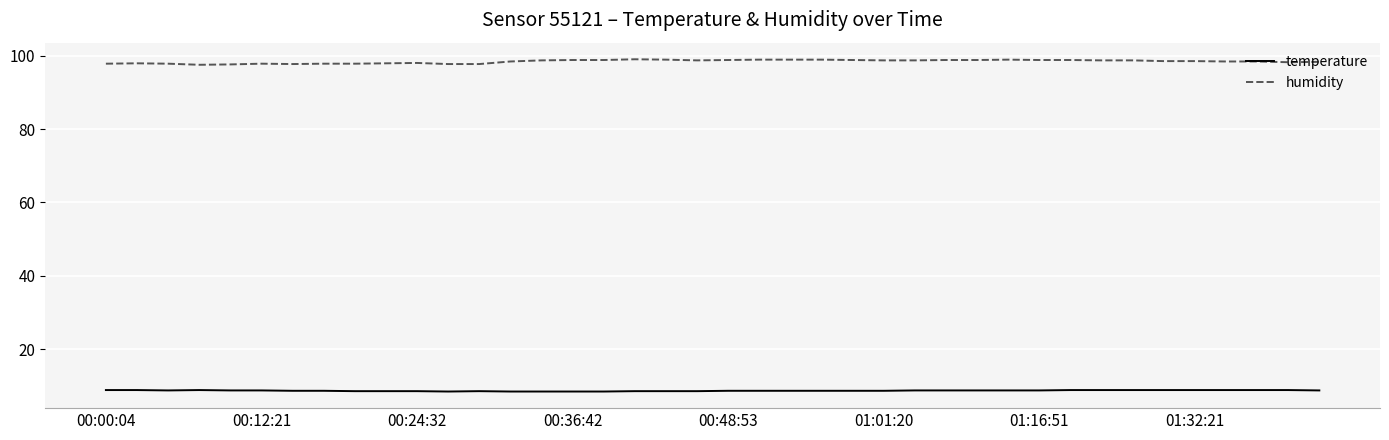

Which series has the largest total across all categories?

humidity